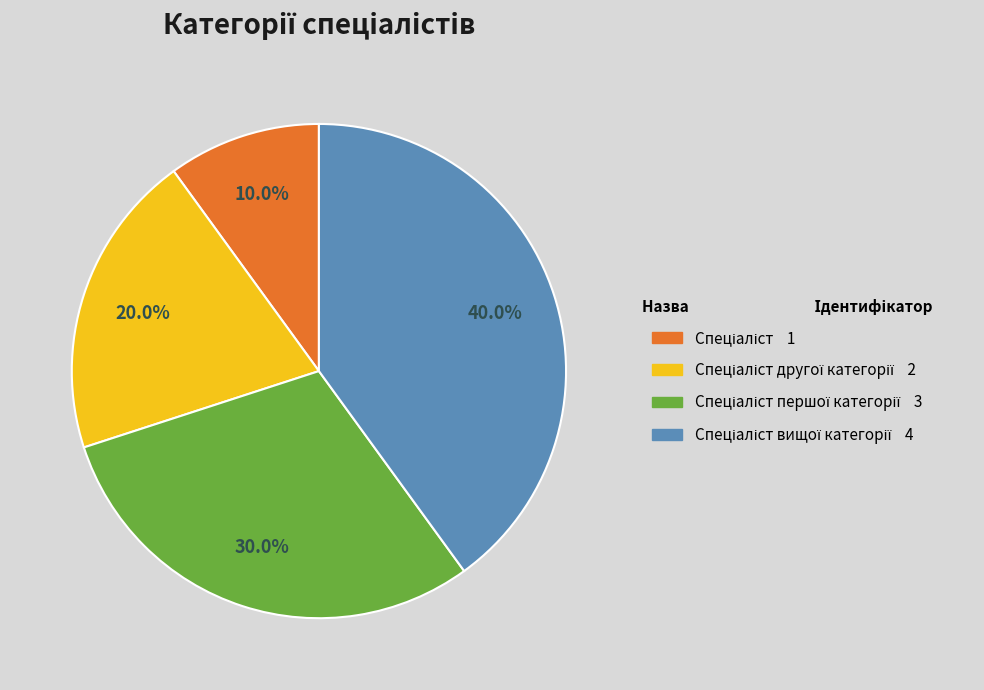

Does any single category account for the majority?

No